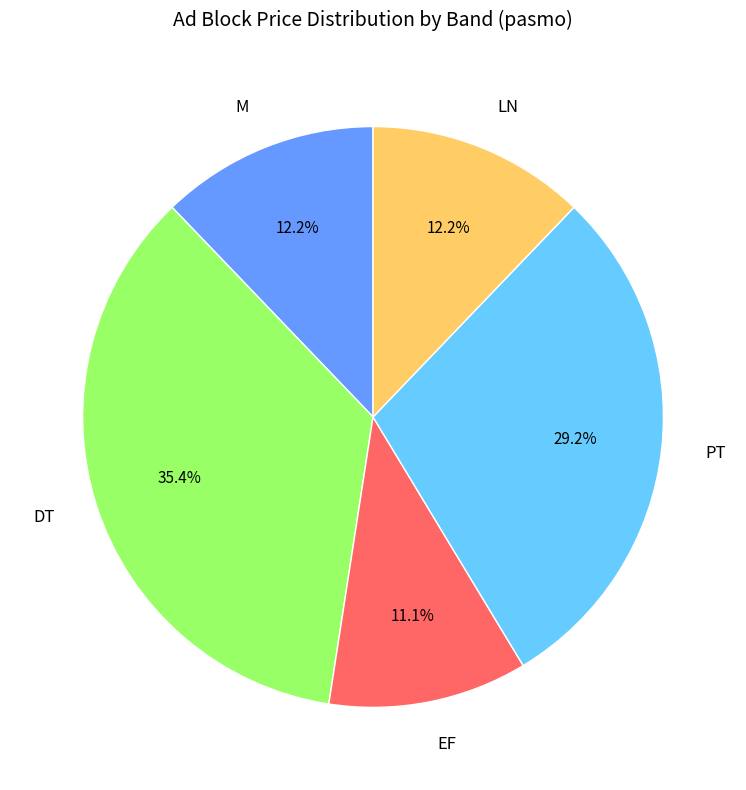

Is PT the majority of the pie?

No